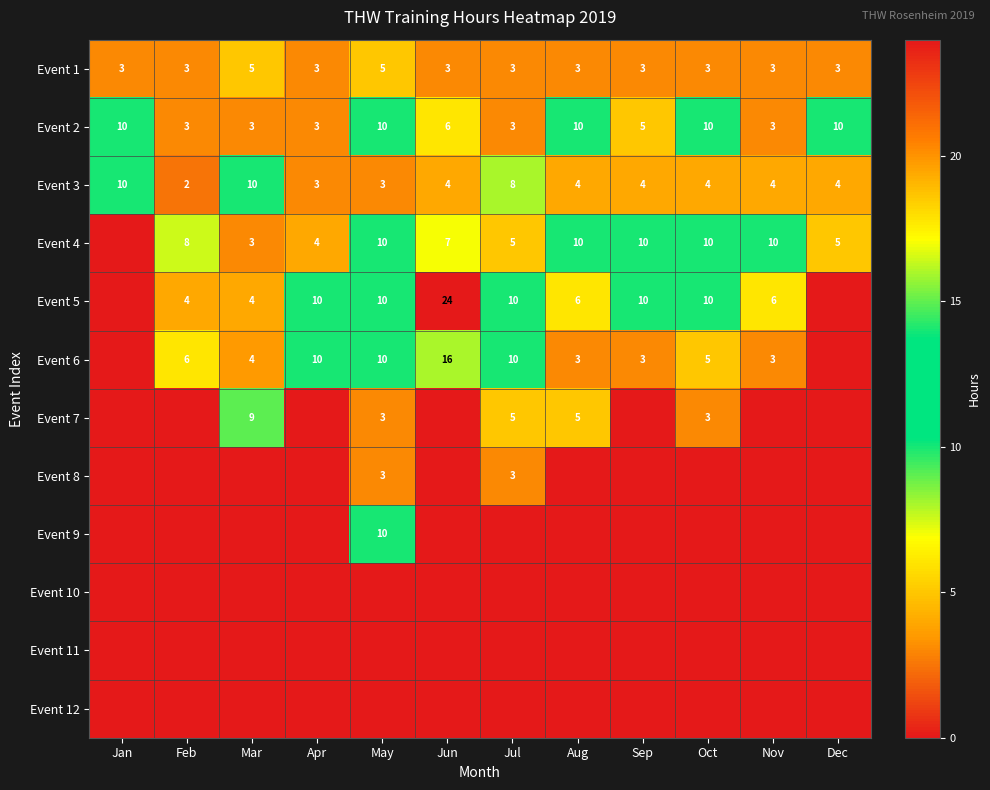

Is it true that Event 3 equals 6 at Nov?

False